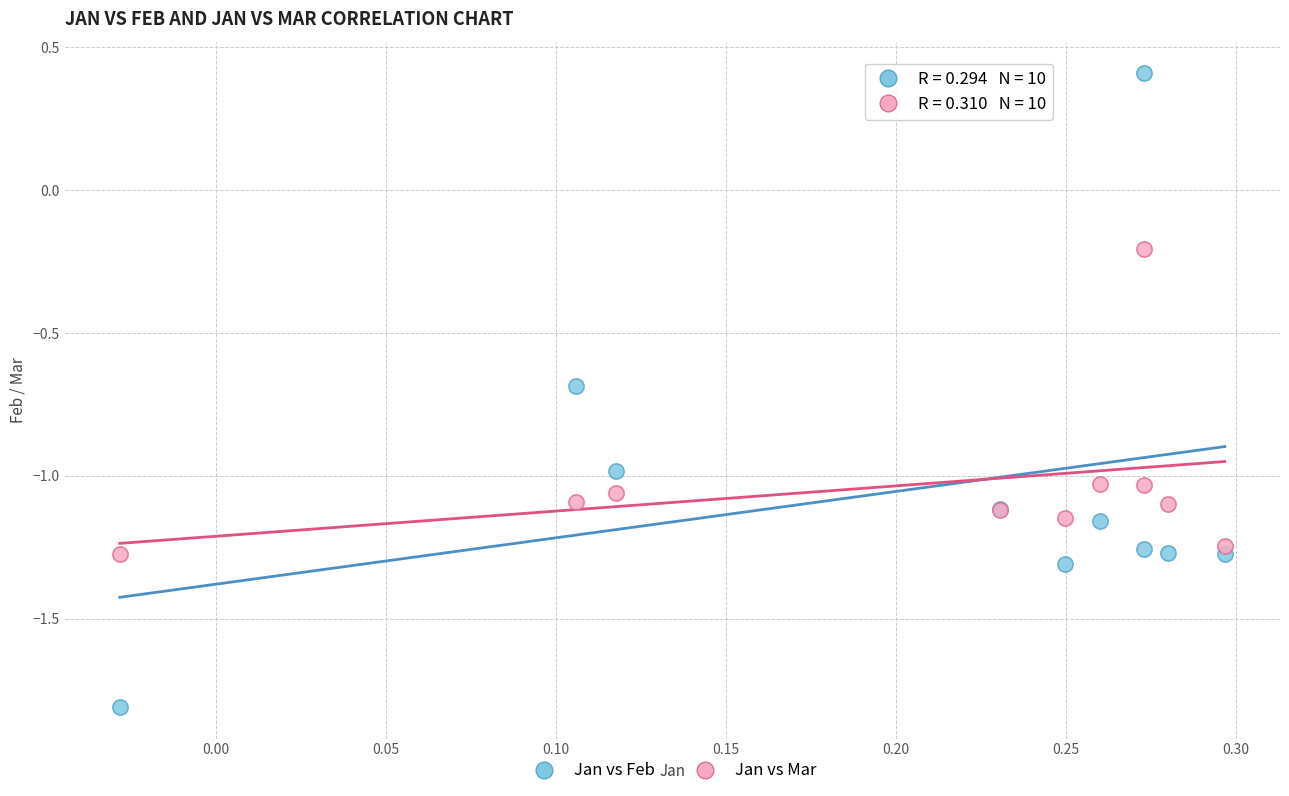

In the Jan vs Feb series, what Y value is closest to 0?

0.4